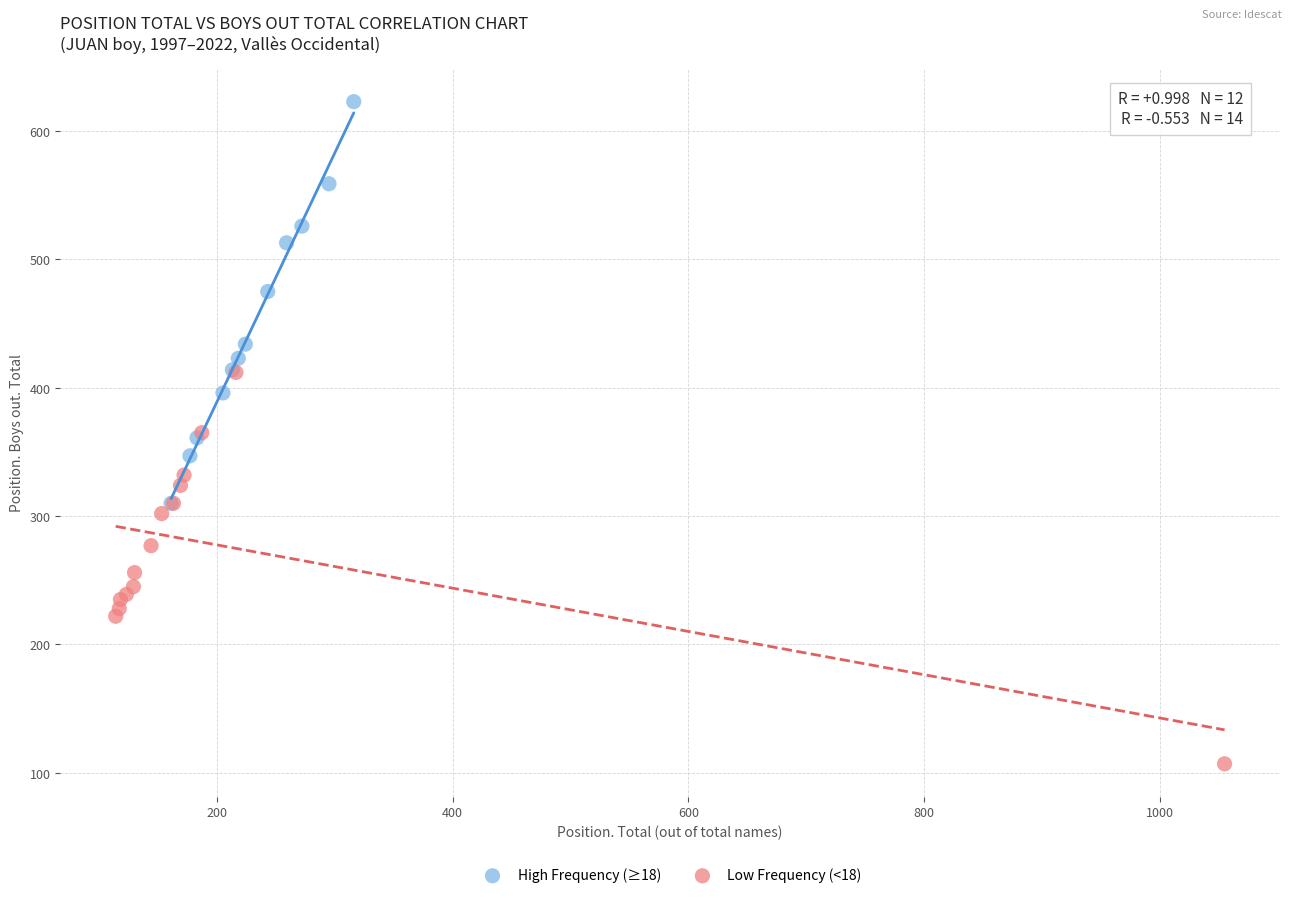

Which series has the largest Y range (max minus min)?

High Frequency (≥18)